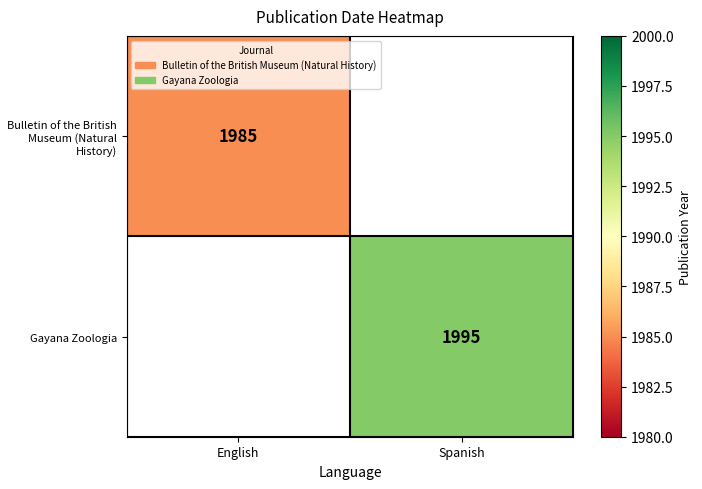

Is it true that Gayana Zoologia equals 591 at Spanish?

False